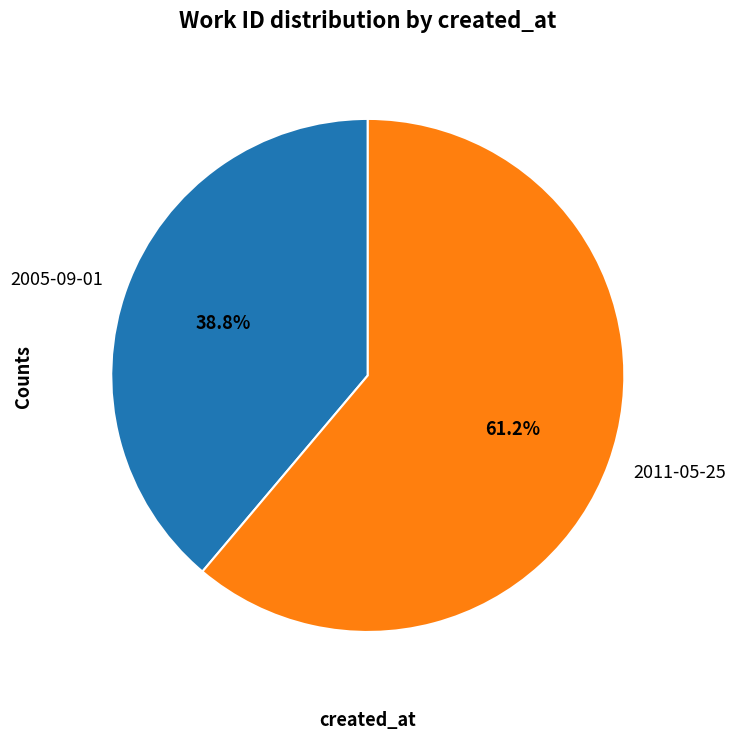

True or false: 2011-05-25 accounts for 66% of the total.

False